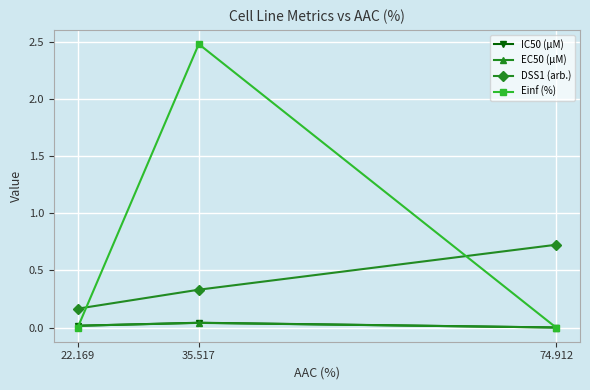

What are all the series names shown in the legend?

IC50 (µM), EC50 (µM), DSS1 (arb.), Einf (%)